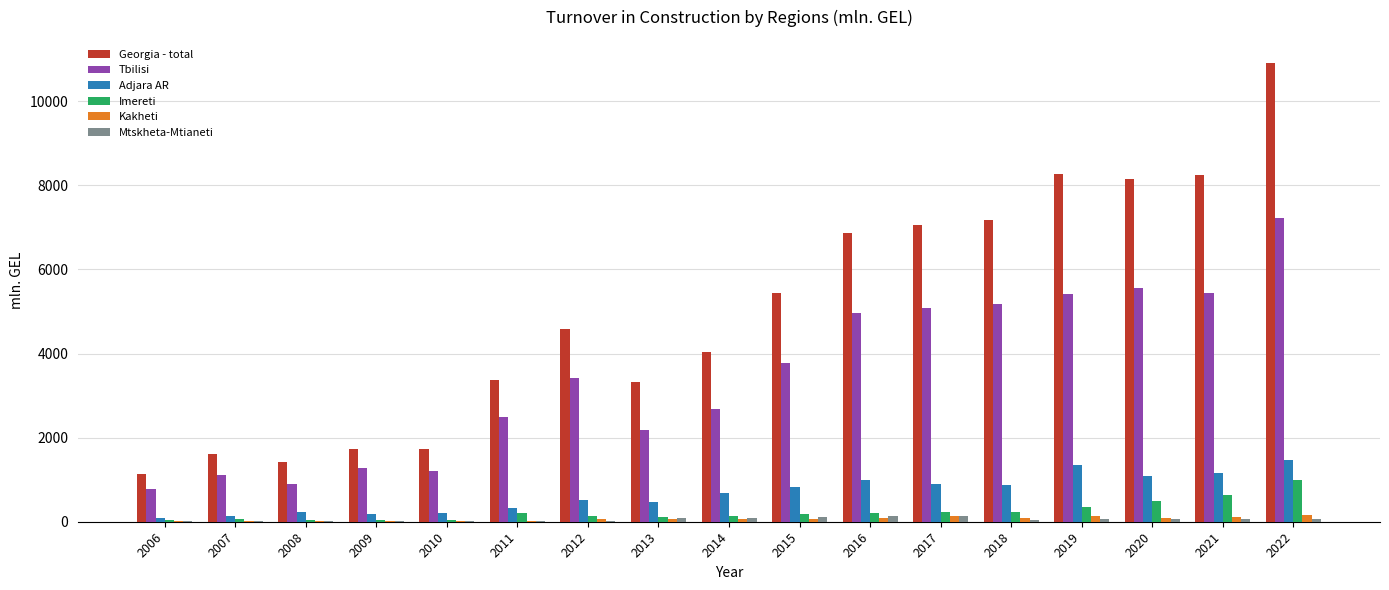

Which series has the largest total across all categories?

Georgia - total